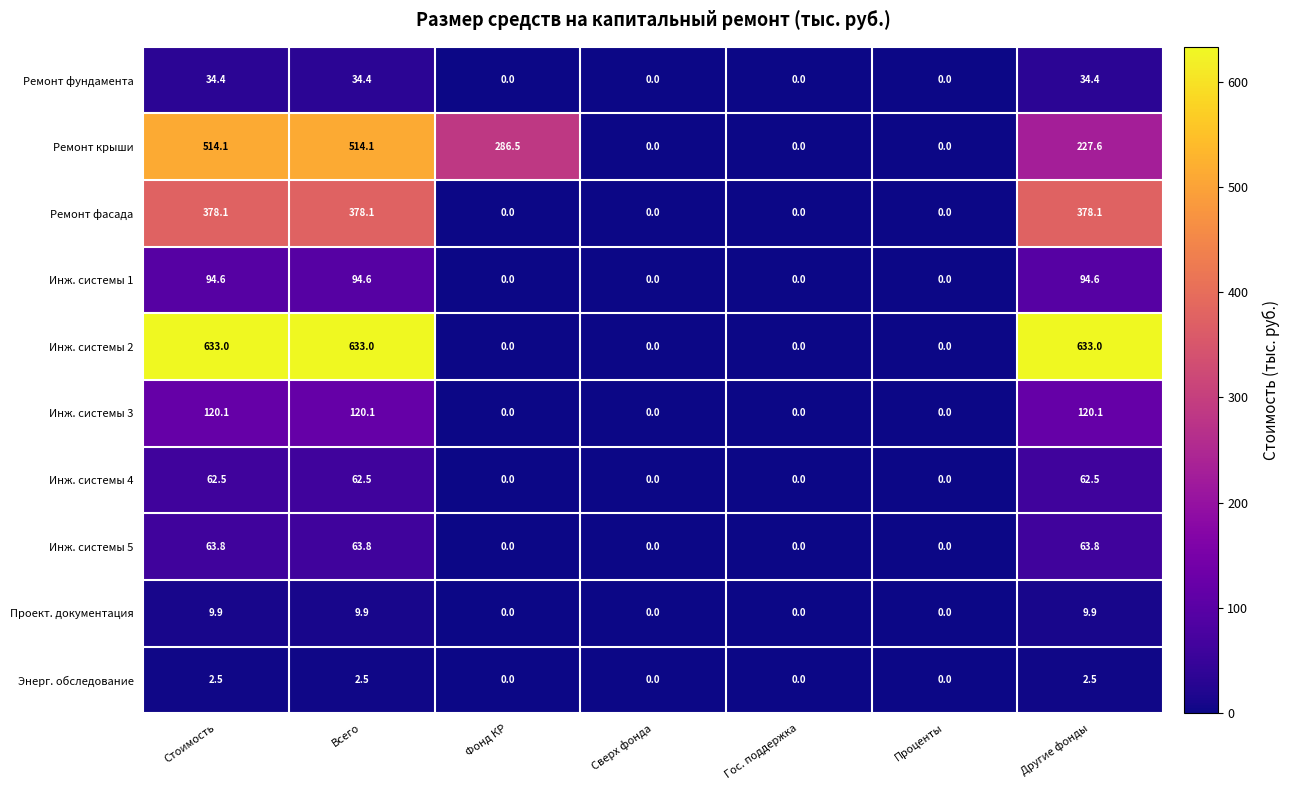

The Инж. системы 2 series shows 0.0 at Фонд КР. True or false?

True